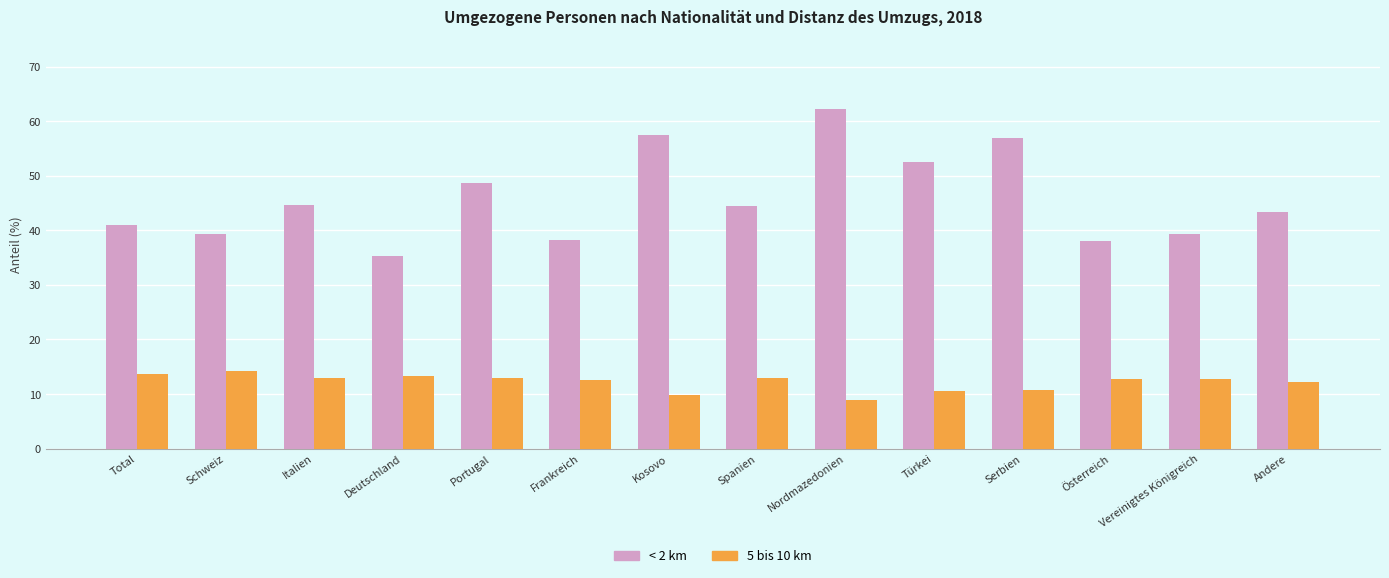

How many groups of bars are there?

14